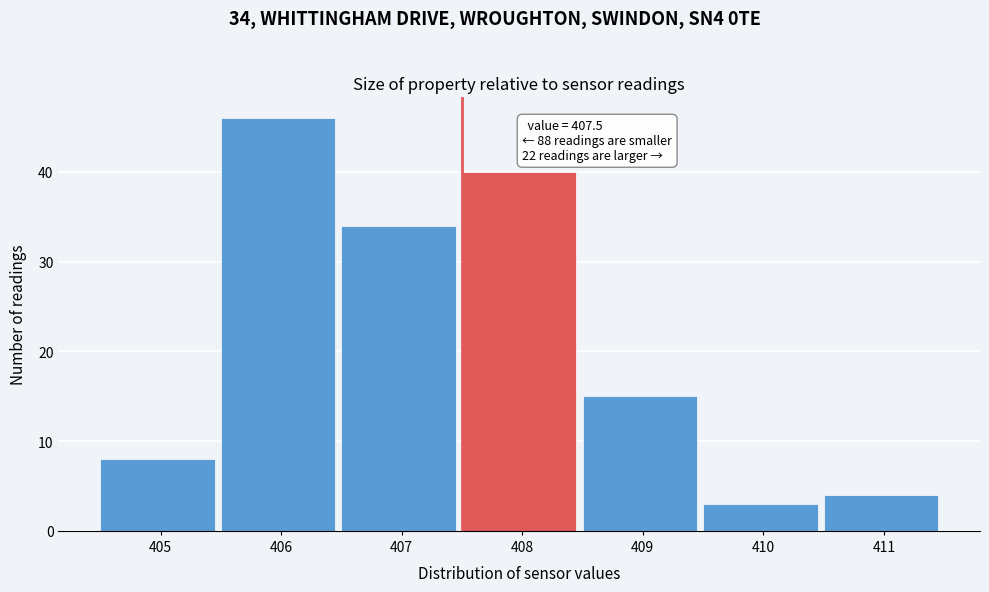

Which range on the x-axis has the tallest bar?

405.5 to 406.5